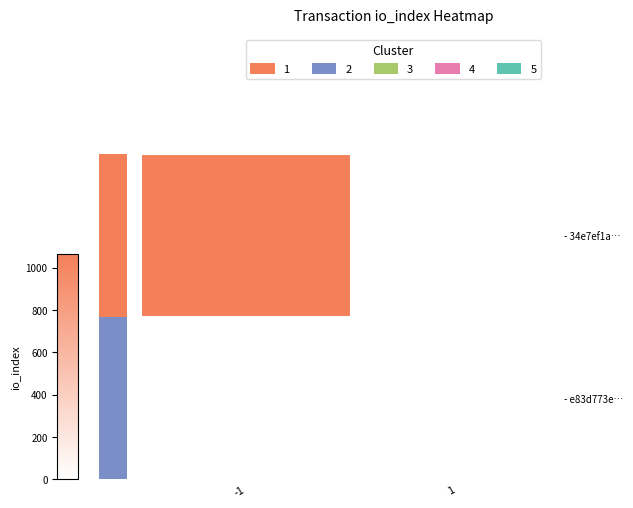

List the series in order of their peak value, highest first.

- 34e7ef1a…, - e83d773e…